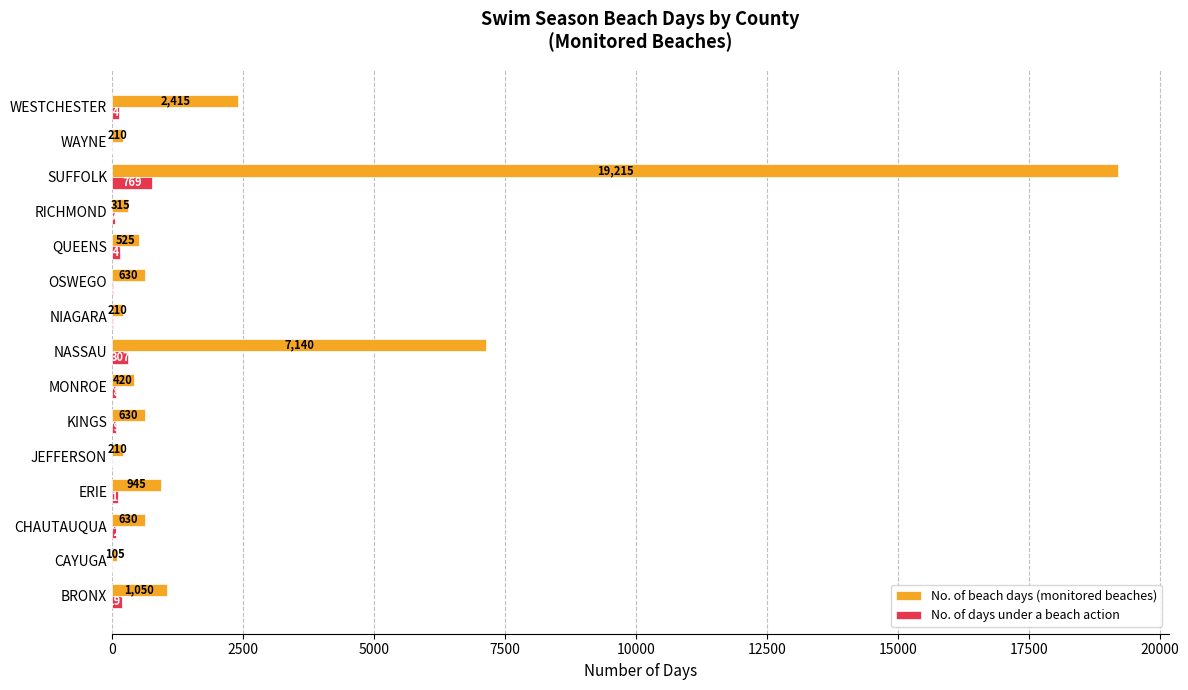

What is the sum of the No. of beach days (monitored beaches) values at KINGS and WAYNE?

840